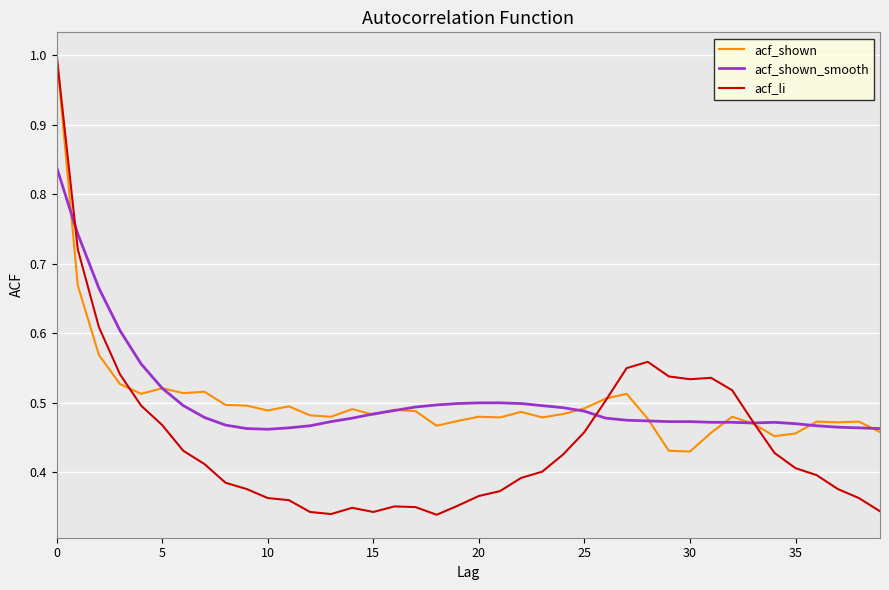

Which series has the largest range (max minus min)?

acf_li